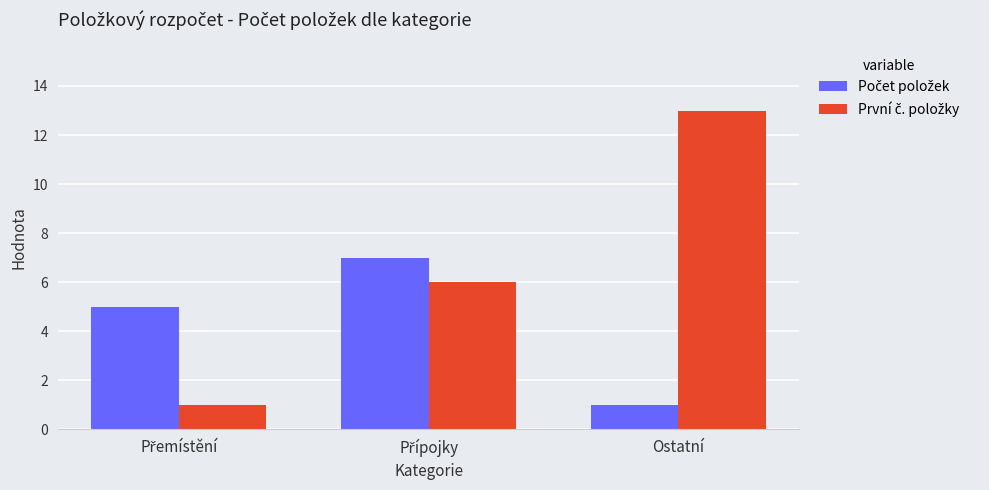

What is the greatest value displayed?

13